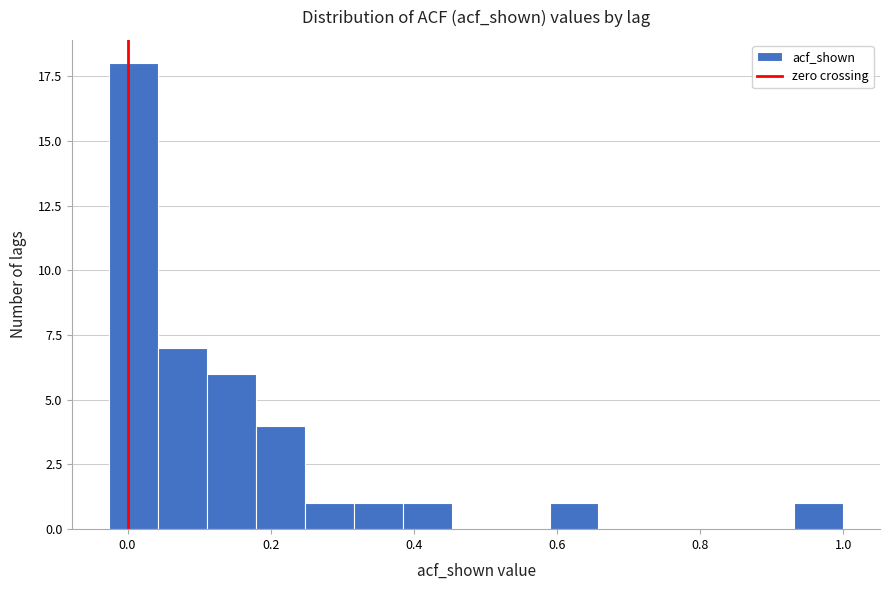

Read against the x-axis, roughly where is the centre of the tallest bar?

0.00